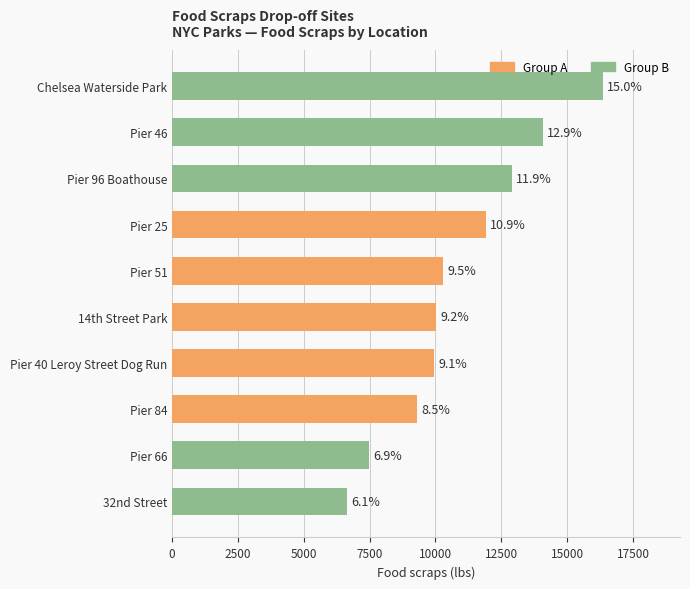

Does the chart contain stacked bars?

No